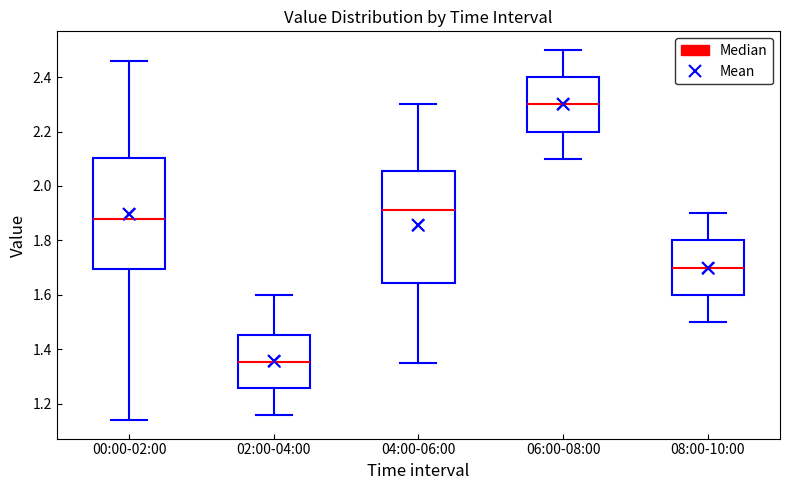

Reading left to right, read every box against the y-axis: the position of its median line, the range the box covers, and the ends of its whiskers. The values are not printed on the chart, so give them approximately, as read against the axis.

00:00-02:00: median 1.88, box 1.70 to 2.10, whiskers 1.14 to 2.46
02:00-04:00: median 1.36, box 1.26 to 1.46, whiskers 1.16 to 1.60
04:00-06:00: median 1.92, box 1.64 to 2.06, whiskers 1.36 to 2.30
06:00-08:00: median 2.30, box 2.20 to 2.40, whiskers 2.10 to 2.50
08:00-10:00: median 1.70, box 1.60 to 1.80, whiskers 1.50 to 1.90